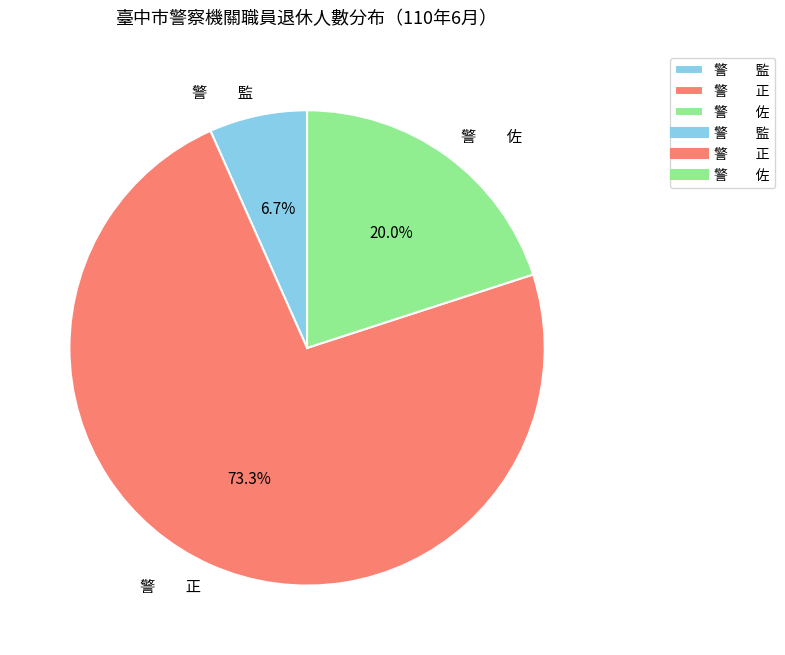

Rank the categories by value from lowest to highest.

警 監, 警 佐, 警 正